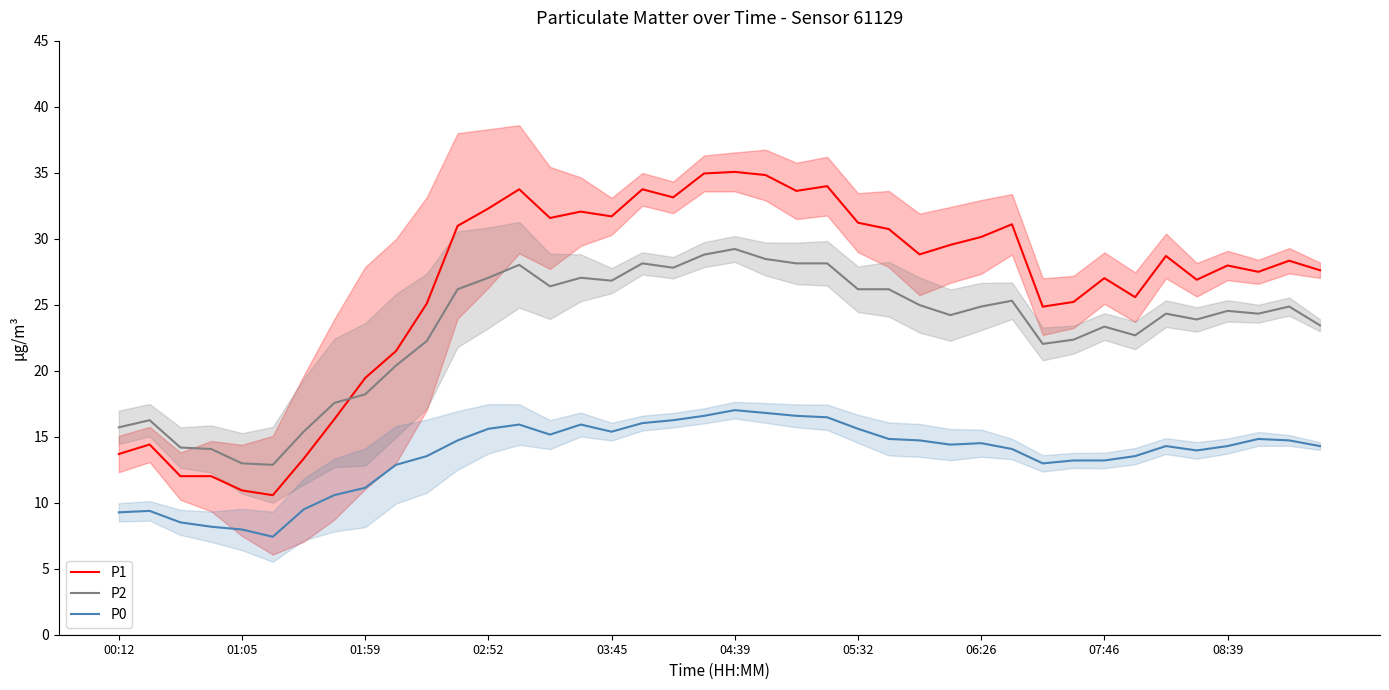

What is the lowest value of the P0 series?

7.4